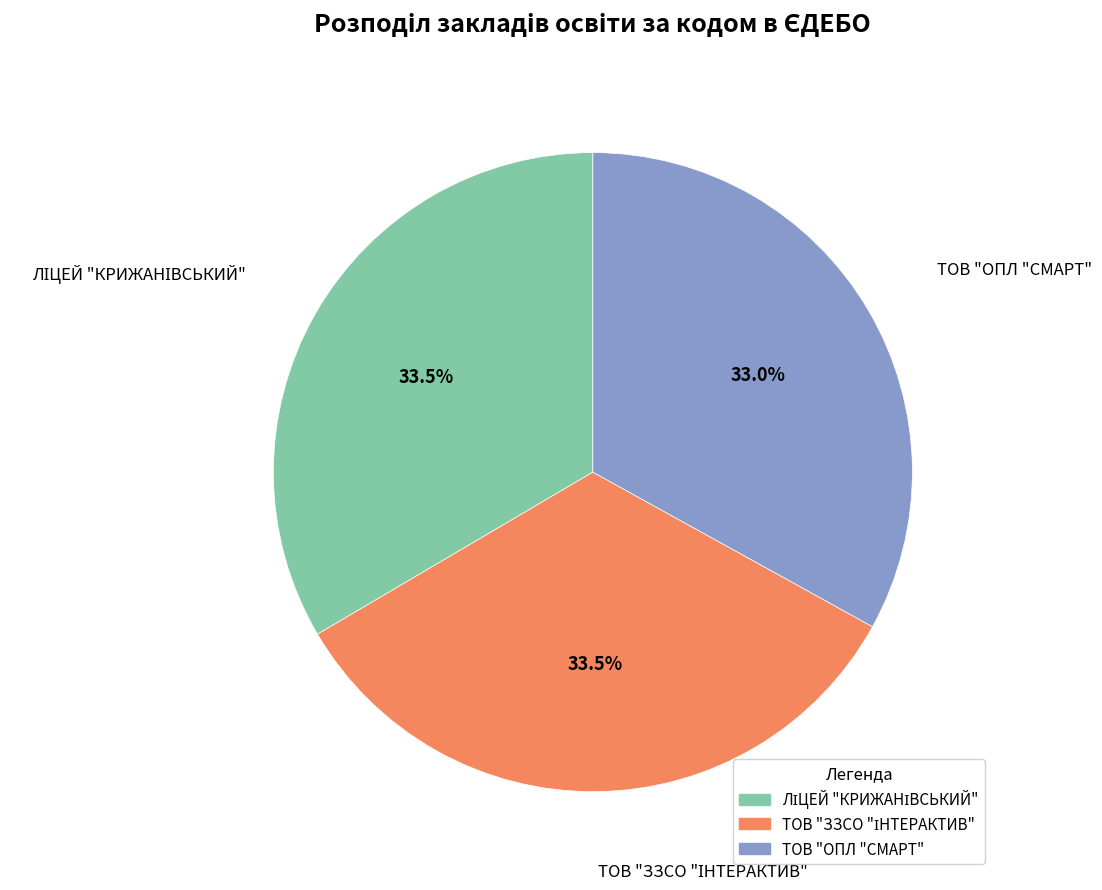

Does any single category account for the majority?

No